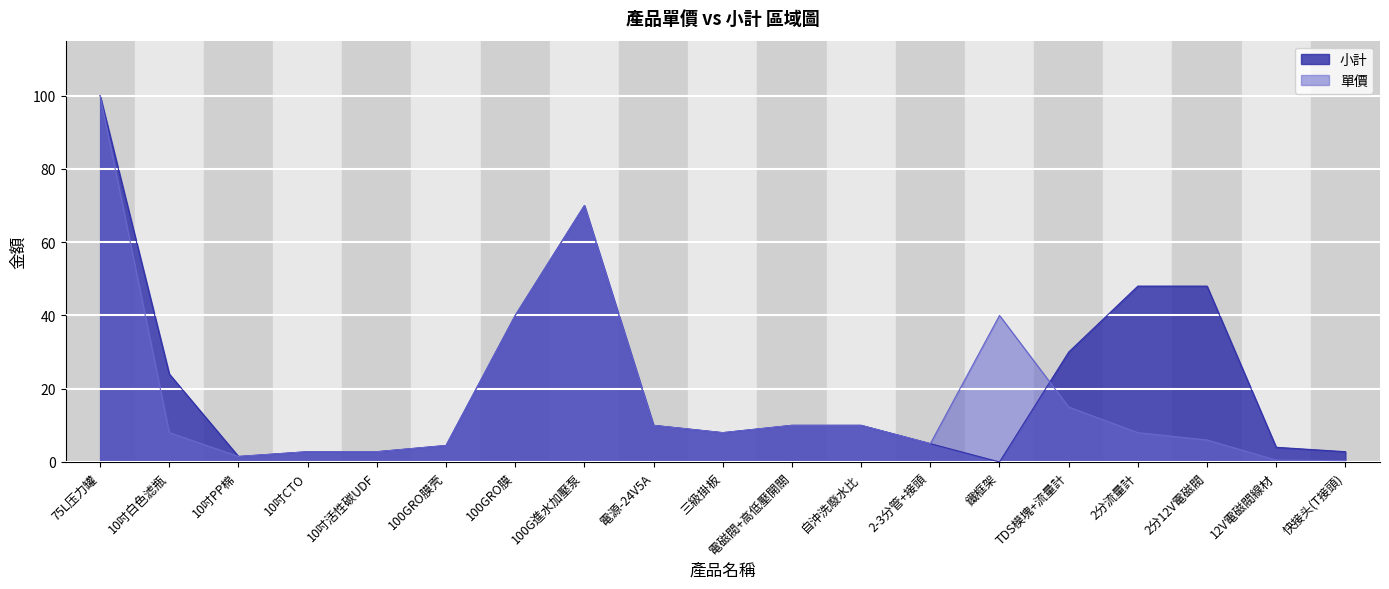

At which label is 單價 closest to 50?

100GRO膜